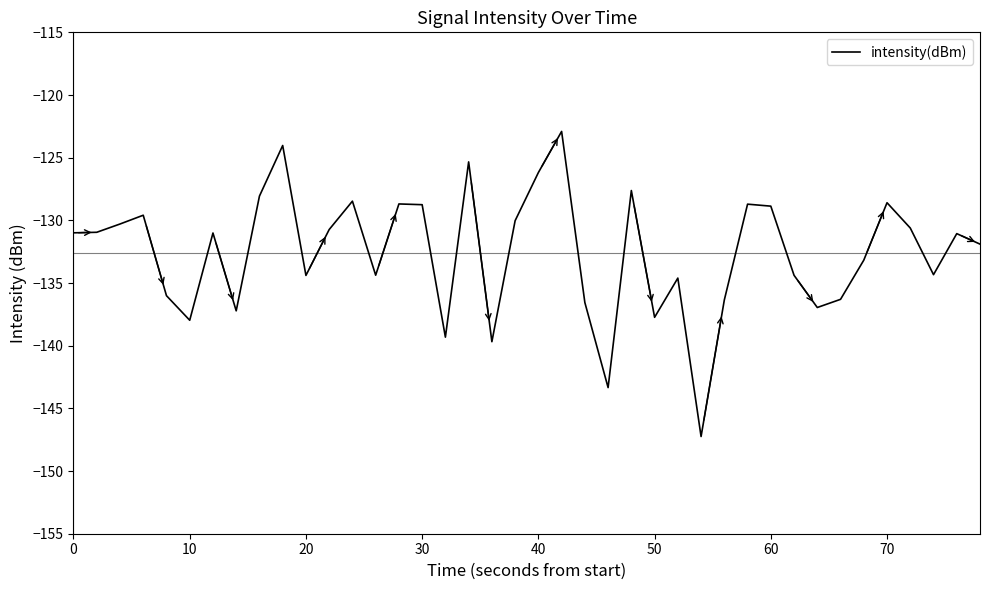

Does the chart display data point markers on the line(s)?

No